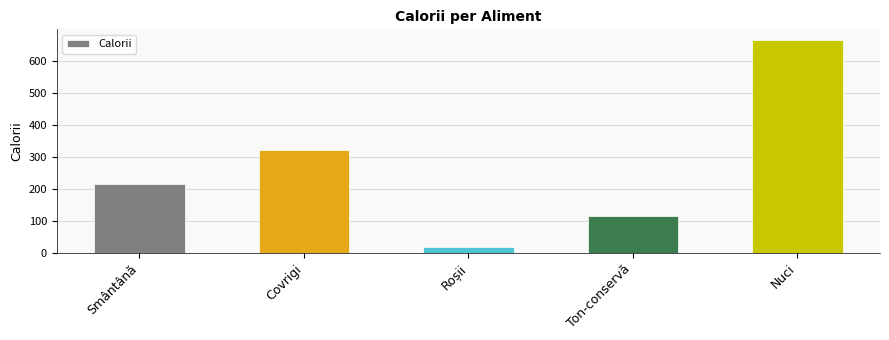

What value does the data have at Roșii?

18